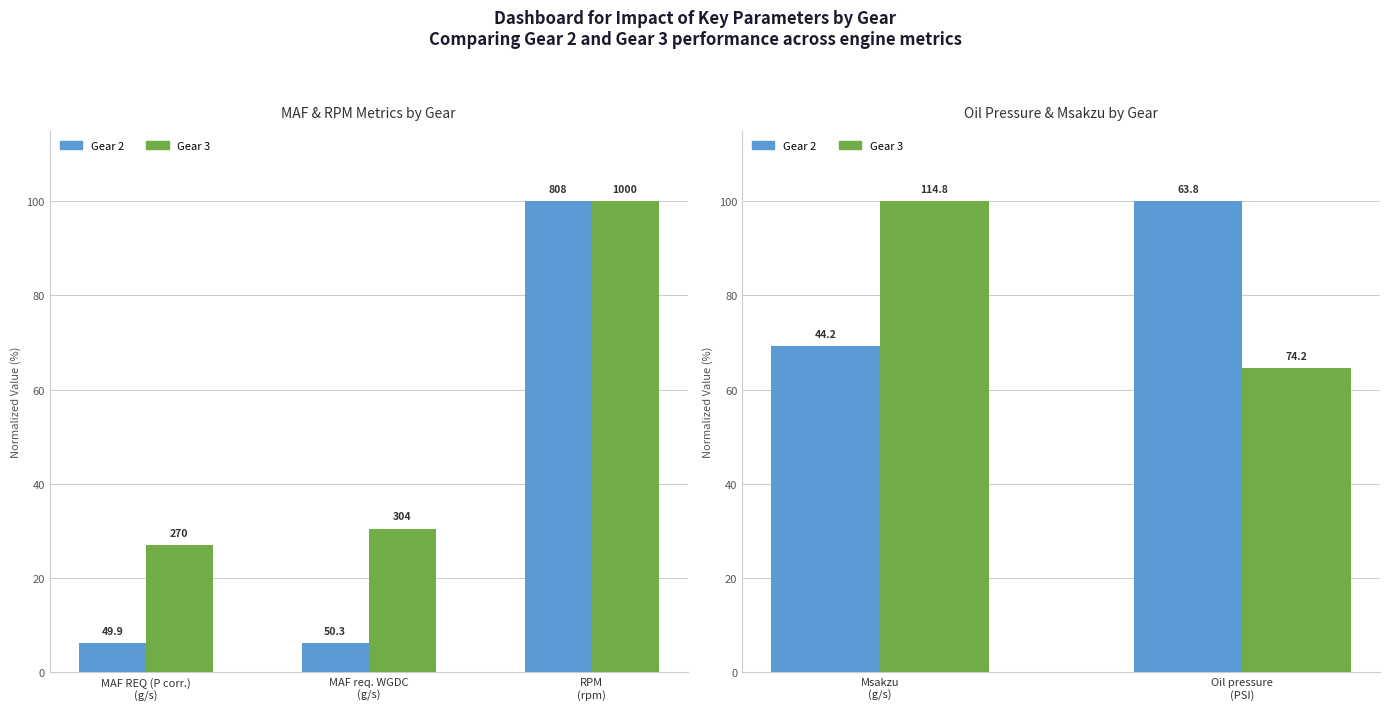

What is the label of the 1st bar from the left?

Msakzu (g/s)